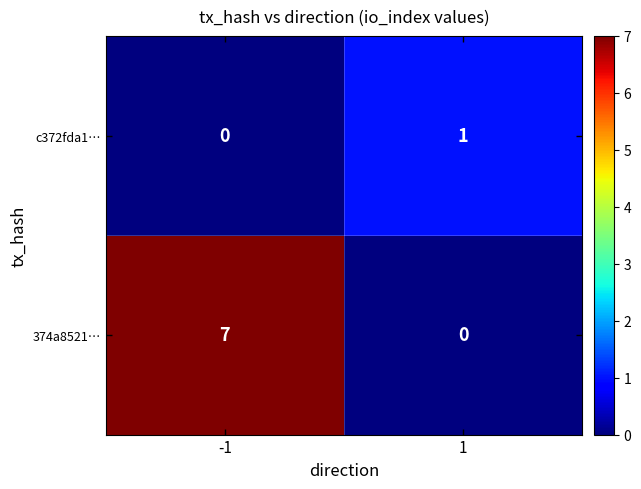

Between -1 and 1, which series saw the biggest shift?

374a8521…